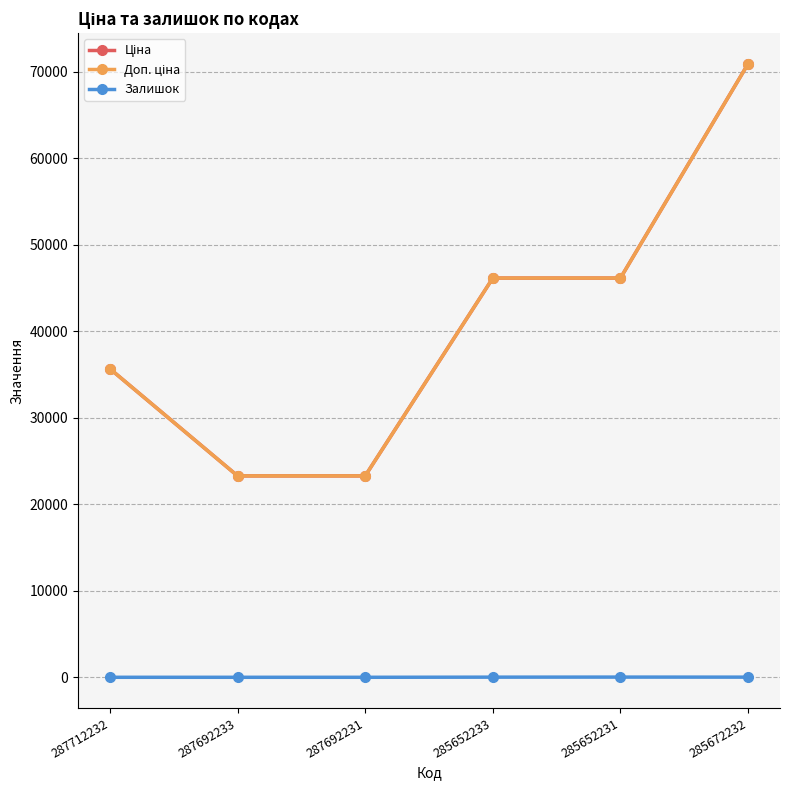

The Залишок series shows 17.0 at 285672232. True or false?

True